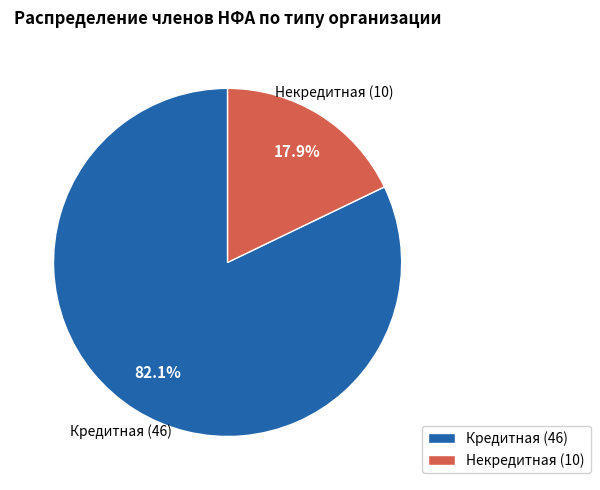

Is there a majority slice in this chart?

Yes